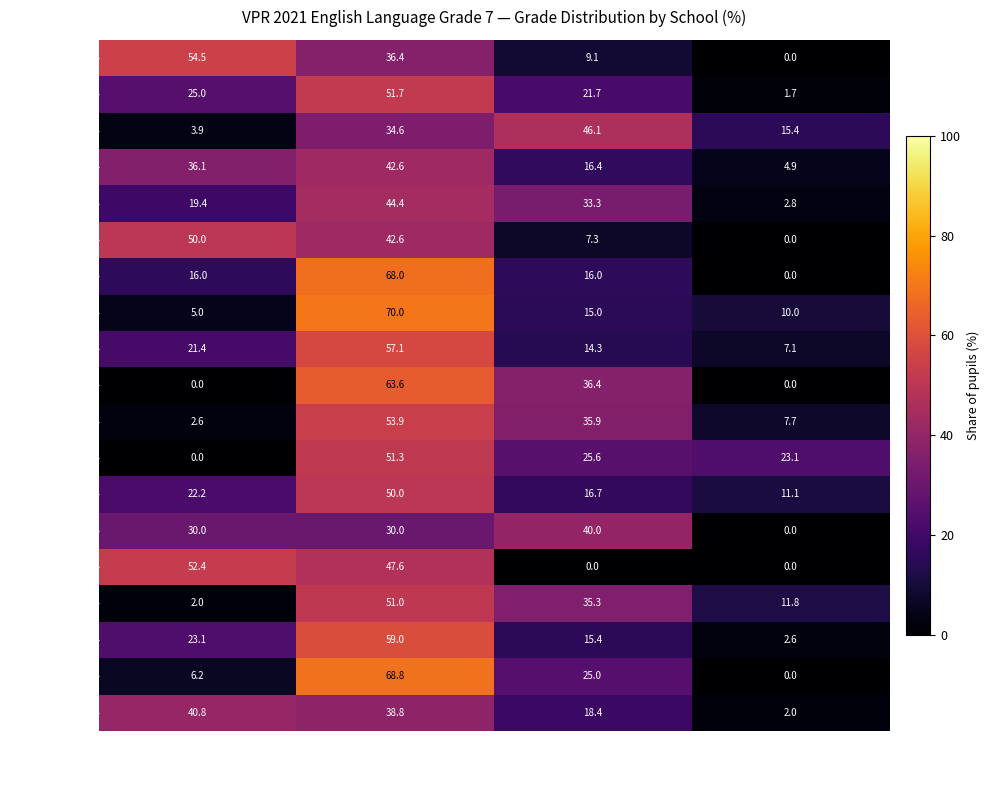

The value of School 17 at 4 is 21.6. True or false?

False